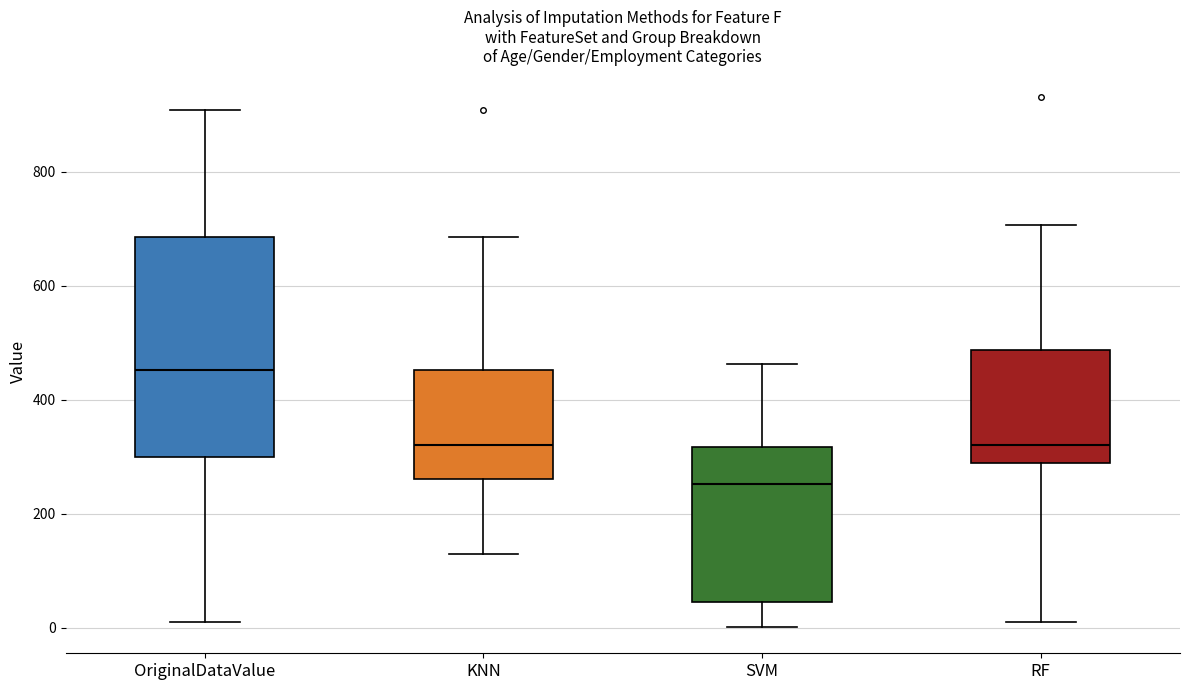

Where does the median line of the box for SVM sit on the y-axis? The values are not printed on the chart, so give them approximately, as read against the axis.

260